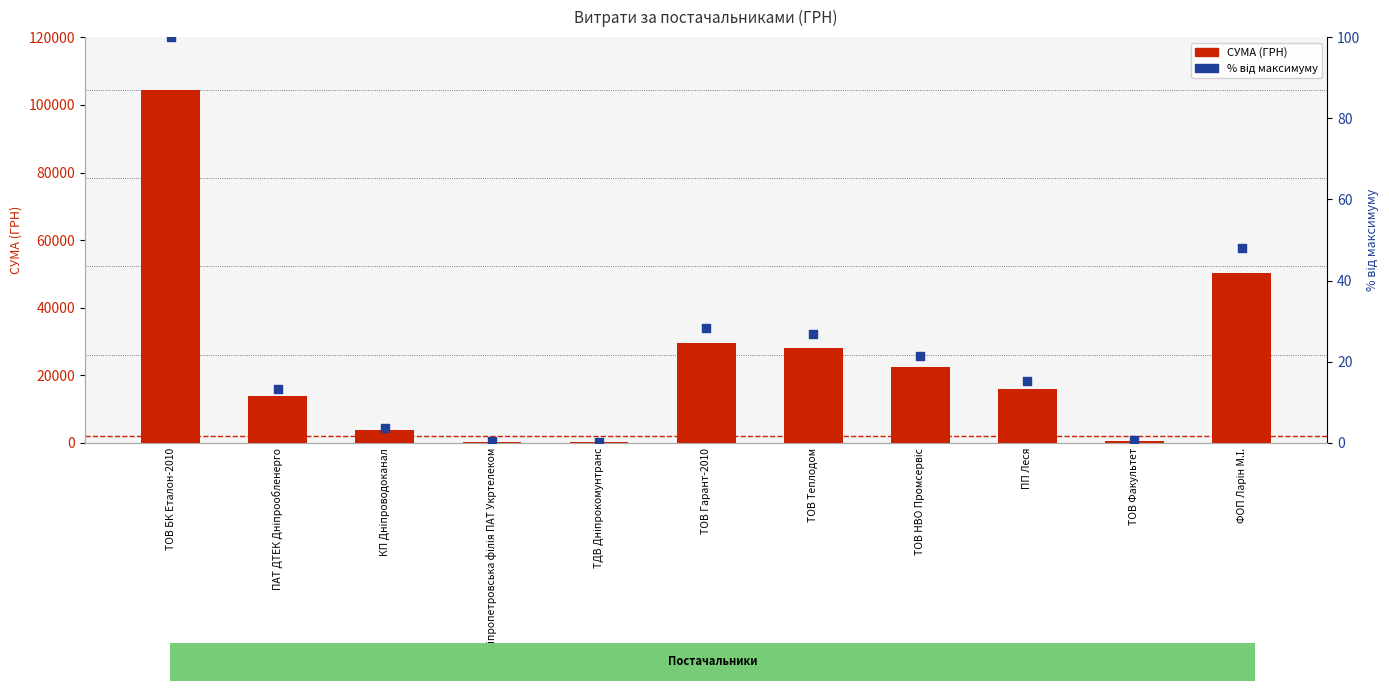

Which series has the widest spread of Y values?

СУМА (ГРН)